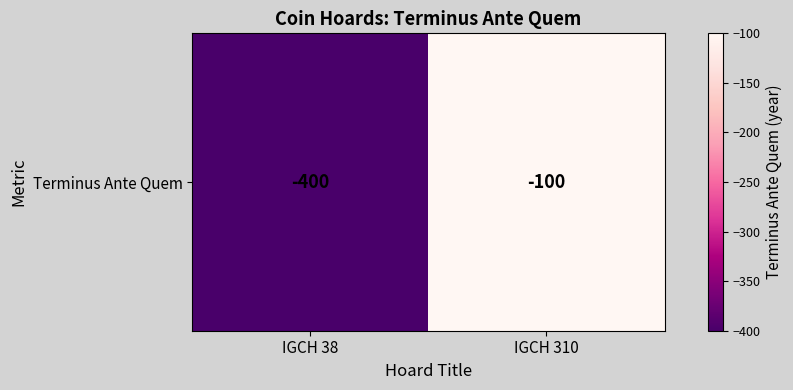

Reading left to right, list all the values displayed in this chart.

IGCH 38=-400	IGCH 310=-100